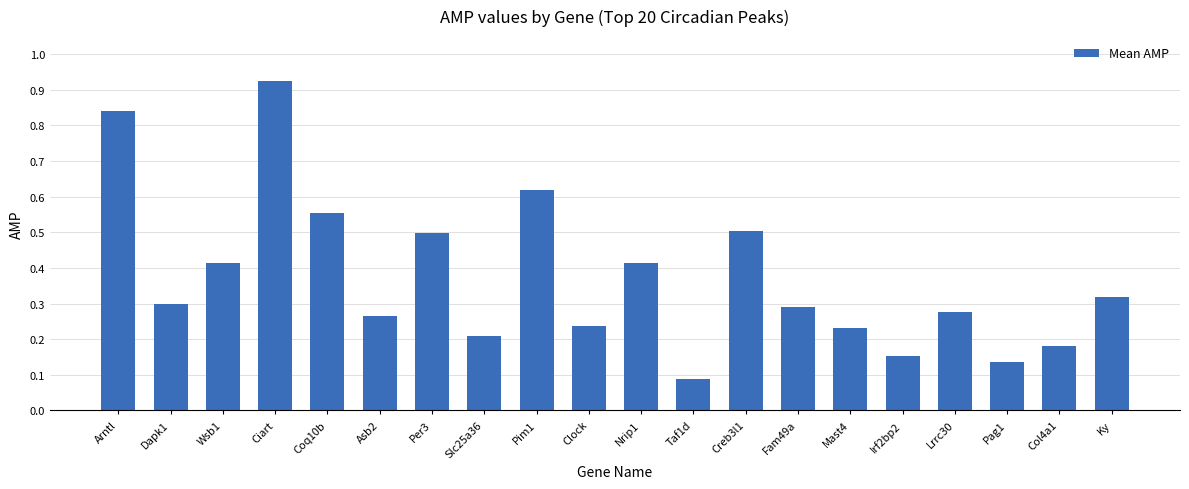

Which has a higher value, Slc25a36 or Irf2bp2?

Slc25a36